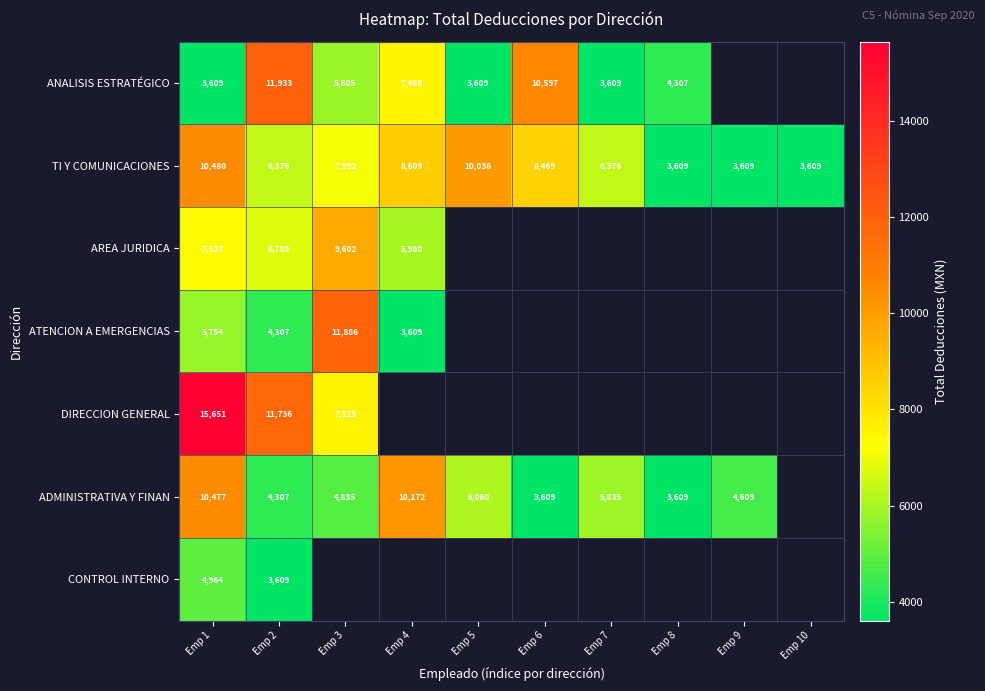

The value of AREA JURIDICA at Emp 1 is 11654.3. True or false?

False